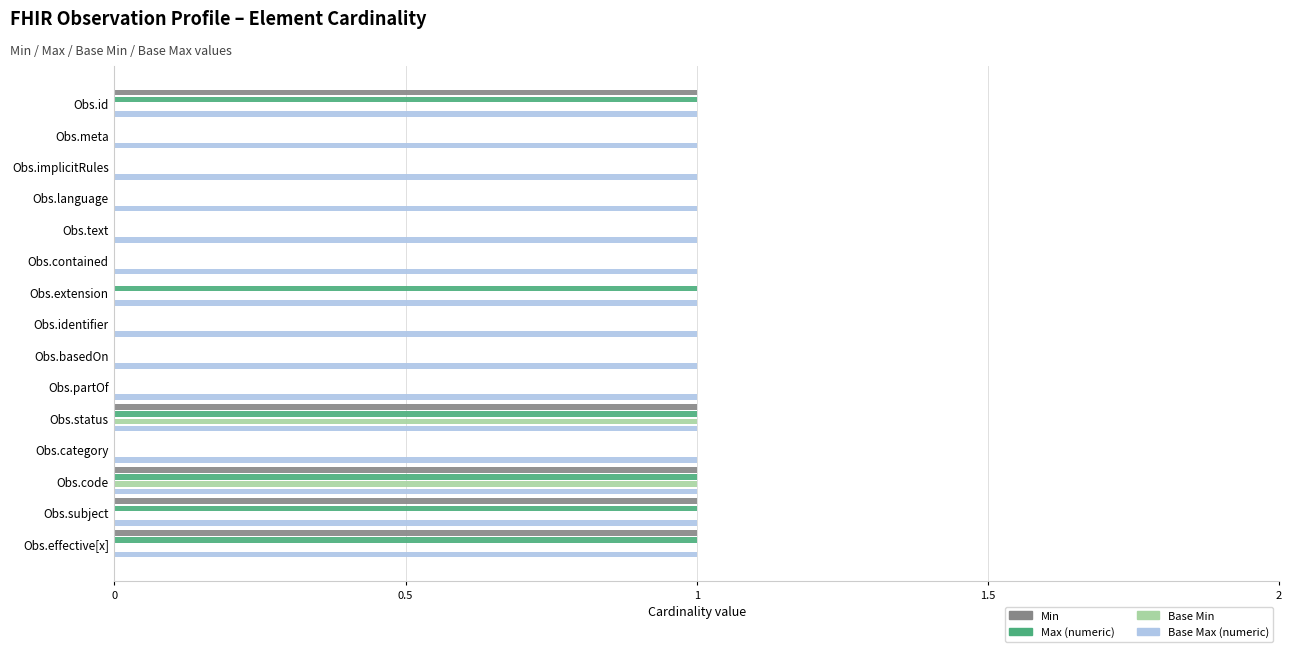

Is it true that Base Min equals 0 at Obs.identifier?

True